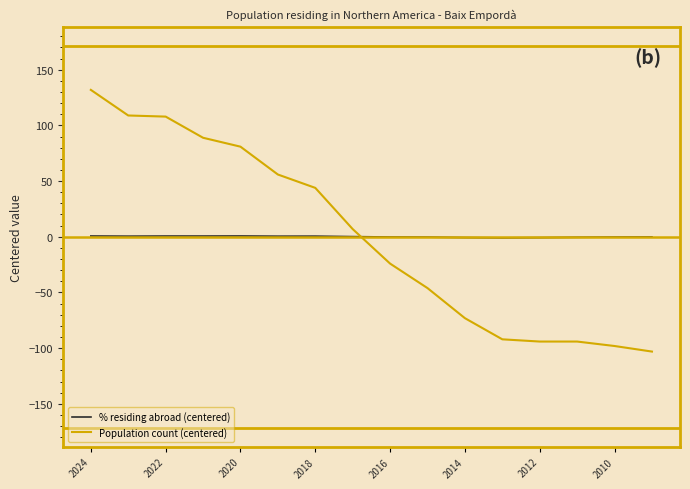

How many values in the % residing abroad (centered) series exceed 0?

8